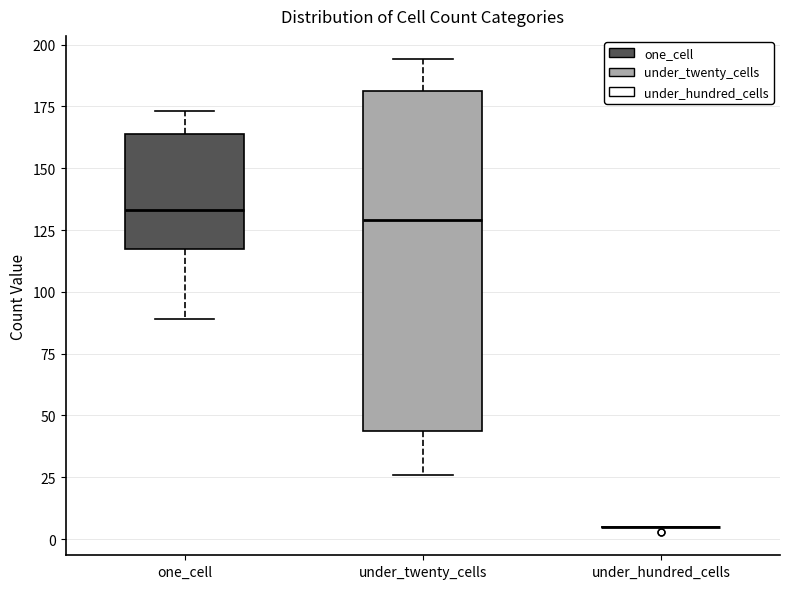

Comparing the boxes themselves (not the whiskers), which one is the tallest?

under_twenty_cells